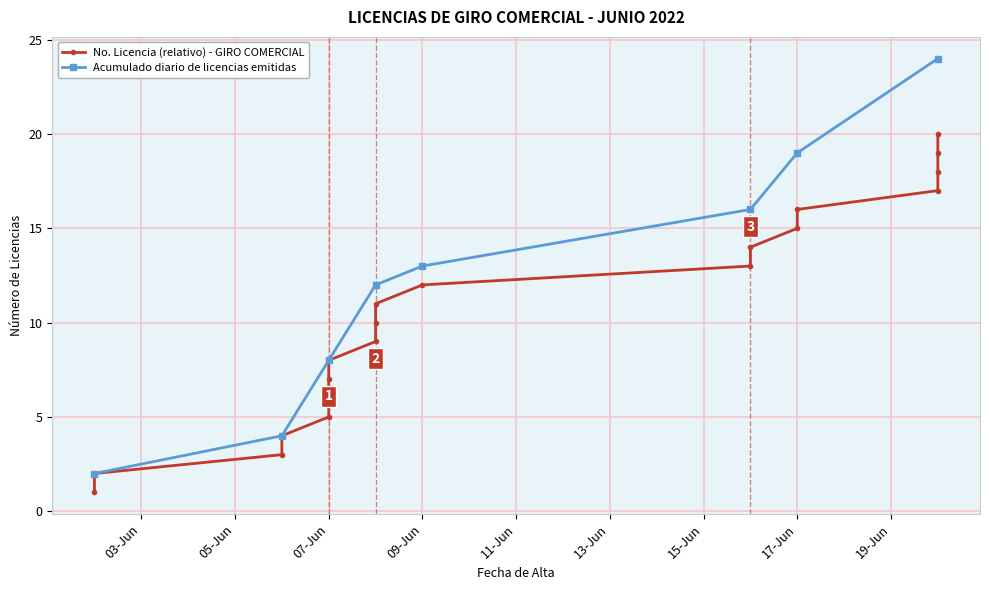

The chart shows a value of 11 at 15-Jun. True or false?

False